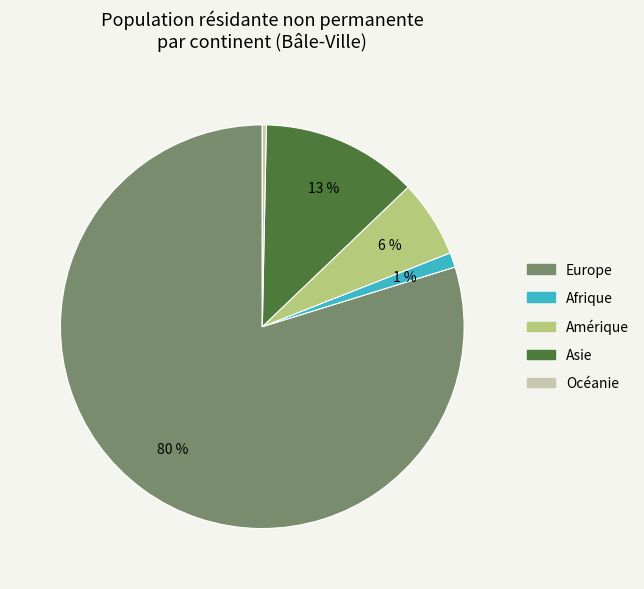

Which category has the smallest portion of the pie?

Océanie